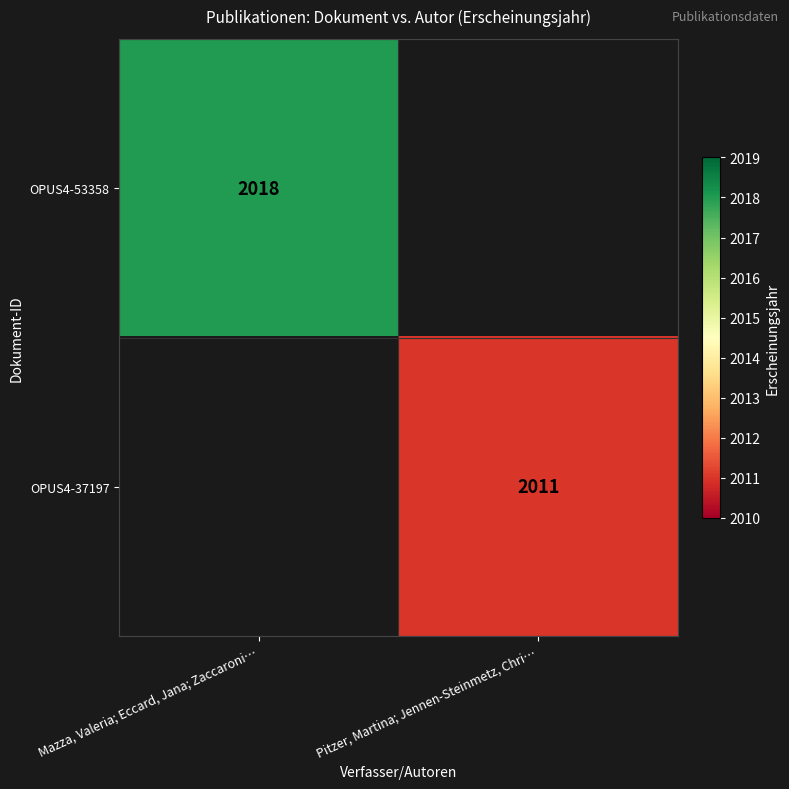

The value of OPUS4-37197 at Pitzer, Martina; Jennen-Steinmetz, Chri… is 2710. True or false?

False